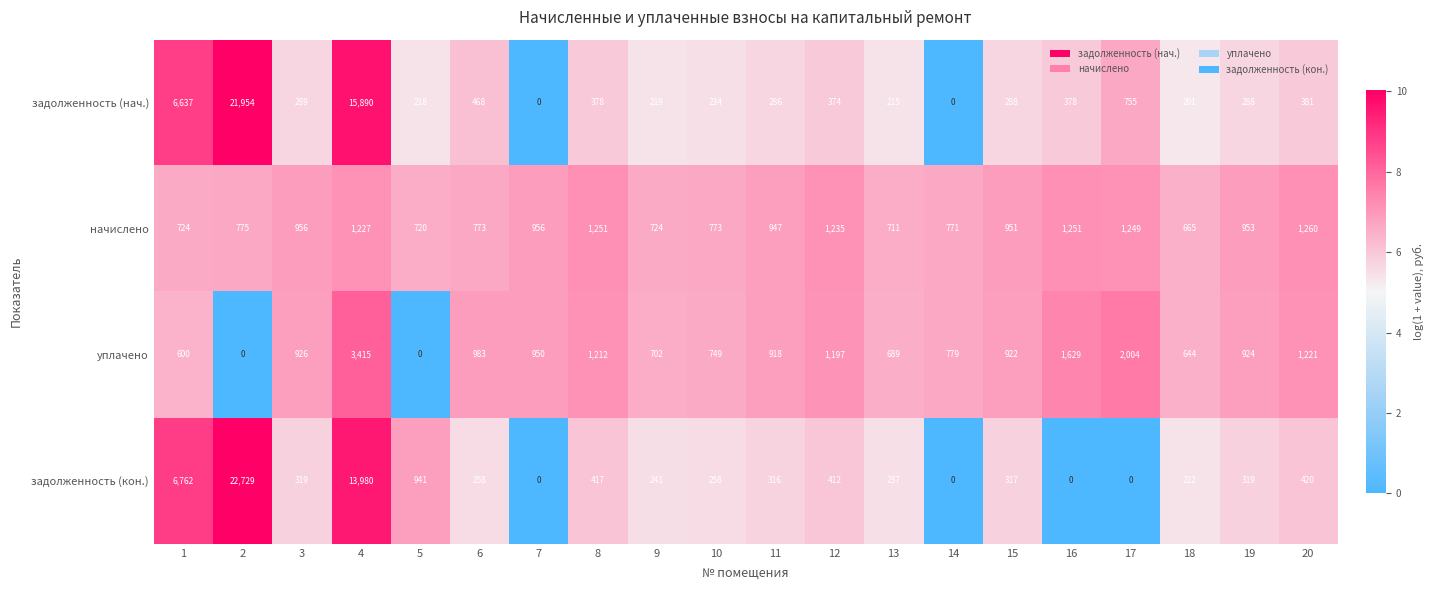

Which series has the largest range (max minus min)?

задолженность (кон.)